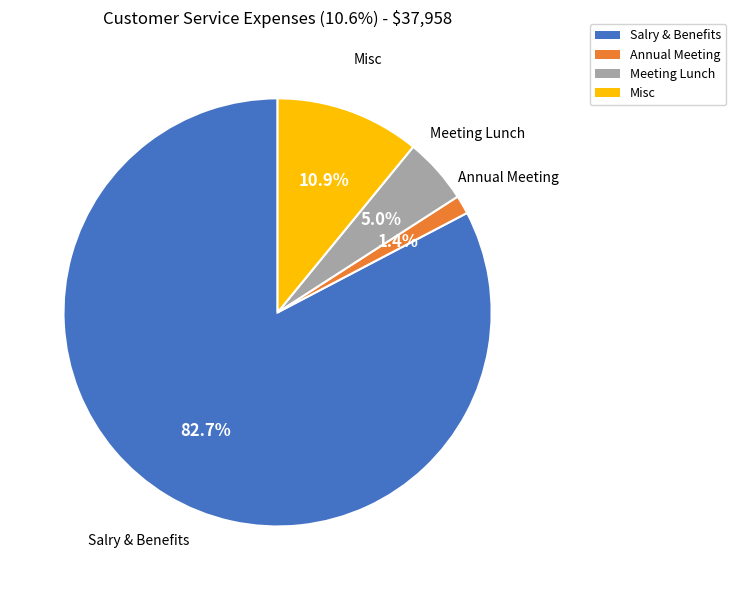

Which has a higher value, Meeting Lunch or Salry & Benefits?

Salry & Benefits